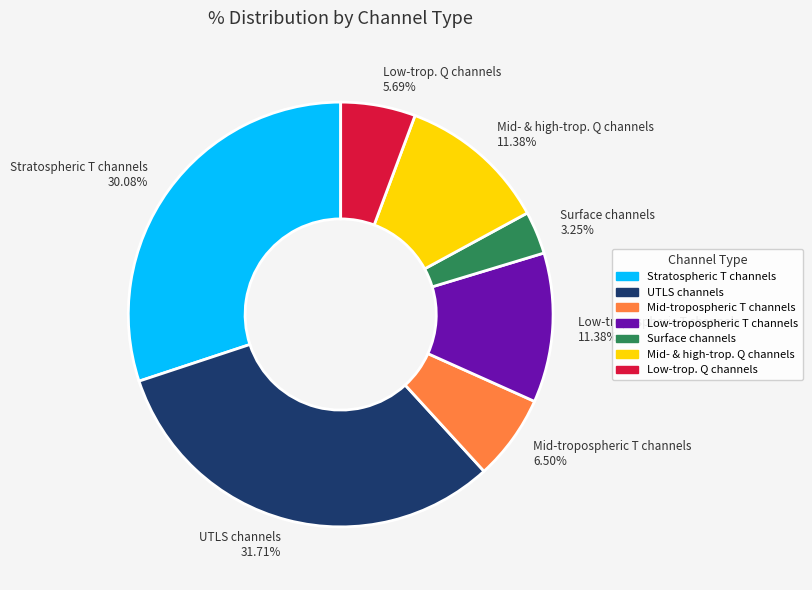

True or false: Stratospheric T channels accounts for 40% of the total.

False